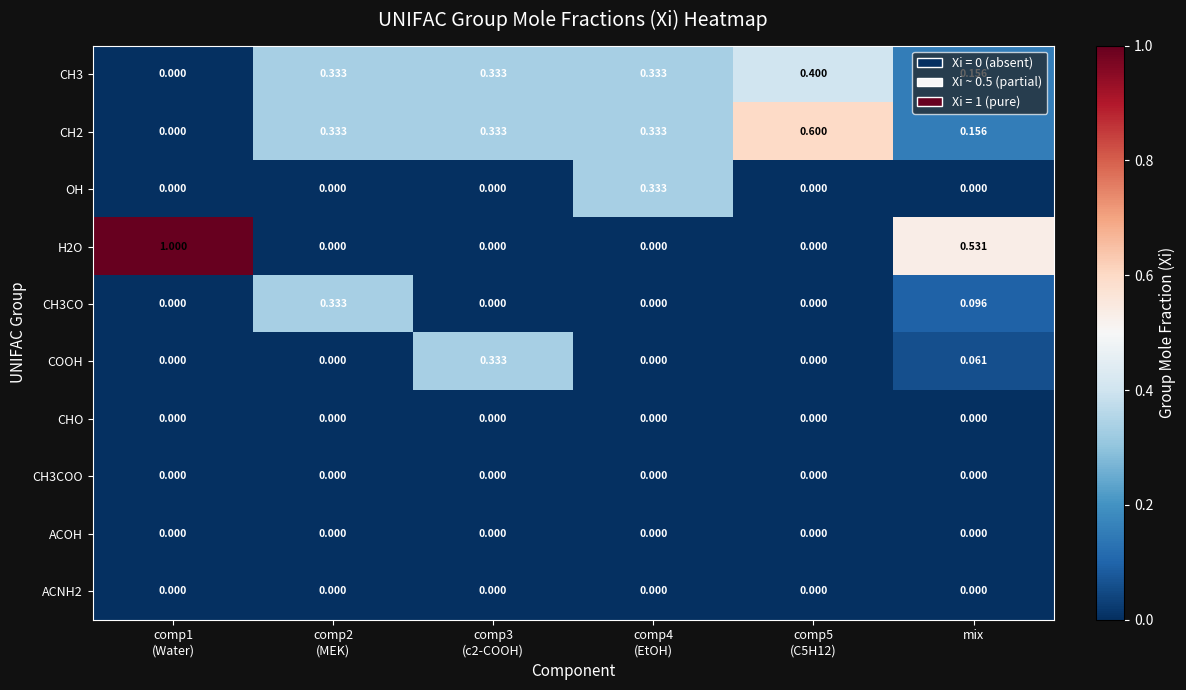

Reading left to right, transcribe all the data shown in this chart.

CH3: comp1
(Water)=0.0	comp2
(MEK)=0.3	comp3
(c2-COOH)=0.3	comp4
(EtOH)=0.3	comp5
(C5H12)=0.4	mix=0.2
CH2: comp1
(Water)=0.0	comp2
(MEK)=0.3	comp3
(c2-COOH)=0.3	comp4
(EtOH)=0.3	comp5
(C5H12)=0.6	mix=0.2
OH: comp1
(Water)=0.0	comp2
(MEK)=0.0	comp3
(c2-COOH)=0.0	comp4
(EtOH)=0.3	comp5
(C5H12)=0.0	mix=0.0
H2O: comp1
(Water)=1.0	comp2
(MEK)=0.0	comp3
(c2-COOH)=0.0	comp4
(EtOH)=0.0	comp5
(C5H12)=0.0	mix=0.5
CH3CO: comp1
(Water)=0.0	comp2
(MEK)=0.3	comp3
(c2-COOH)=0.0	comp4
(EtOH)=0.0	comp5
(C5H12)=0.0	mix=0.1
COOH: comp1
(Water)=0.0	comp2
(MEK)=0.0	comp3
(c2-COOH)=0.3	comp4
(EtOH)=0.0	comp5
(C5H12)=0.0	mix=0.1
CHO: comp1
(Water)=0.0	comp2
(MEK)=0.0	comp3
(c2-COOH)=0.0	comp4
(EtOH)=0.0	comp5
(C5H12)=0.0	mix=0.0
CH3COO: comp1
(Water)=0.0	comp2
(MEK)=0.0	comp3
(c2-COOH)=0.0	comp4
(EtOH)=0.0	comp5
(C5H12)=0.0	mix=0.0
ACOH: comp1
(Water)=0.0	comp2
(MEK)=0.0	comp3
(c2-COOH)=0.0	comp4
(EtOH)=0.0	comp5
(C5H12)=0.0	mix=0.0
ACNH2: comp1
(Water)=0.0	comp2
(MEK)=0.0	comp3
(c2-COOH)=0.0	comp4
(EtOH)=0.0	comp5
(C5H12)=0.0	mix=0.0